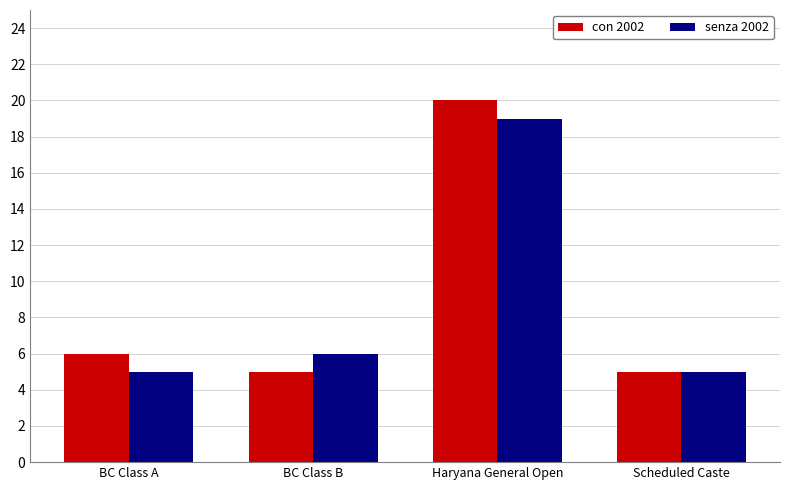

Is the value of con 2002 at BC Class A greater than the value of senza 2002 at Haryana General Open?

No